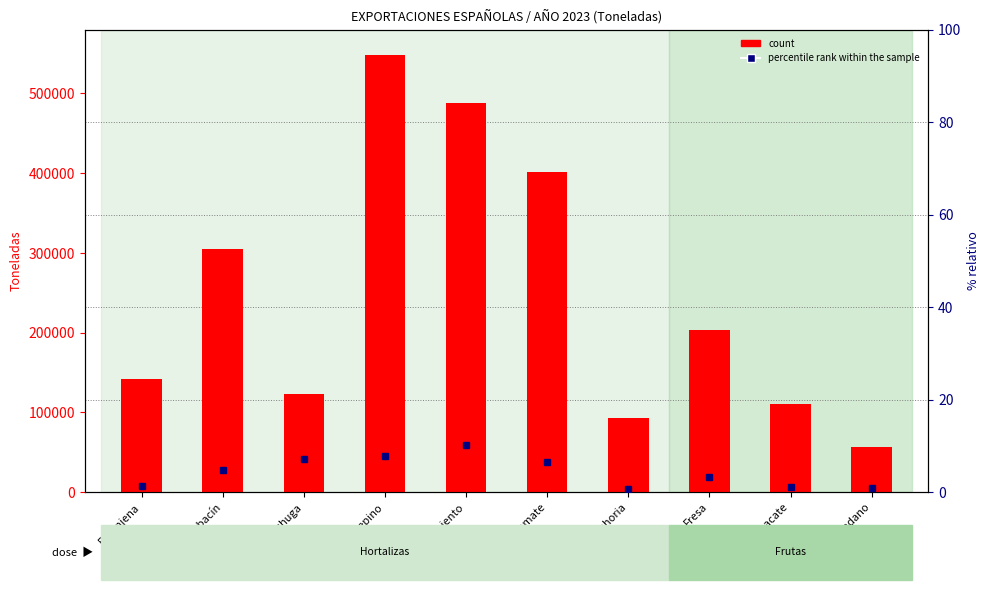

Reading right to left, extract all data points from this chart.

count: 56017.0	110763.0	202879.0	92407.0	401474.0	488219.0	548718.0	122545.0	304548.0	141910.0
percentile rank within the sample: 1.0	1.2	3.3	0.6	6.5	10.1	7.9	7.2	4.8	1.4